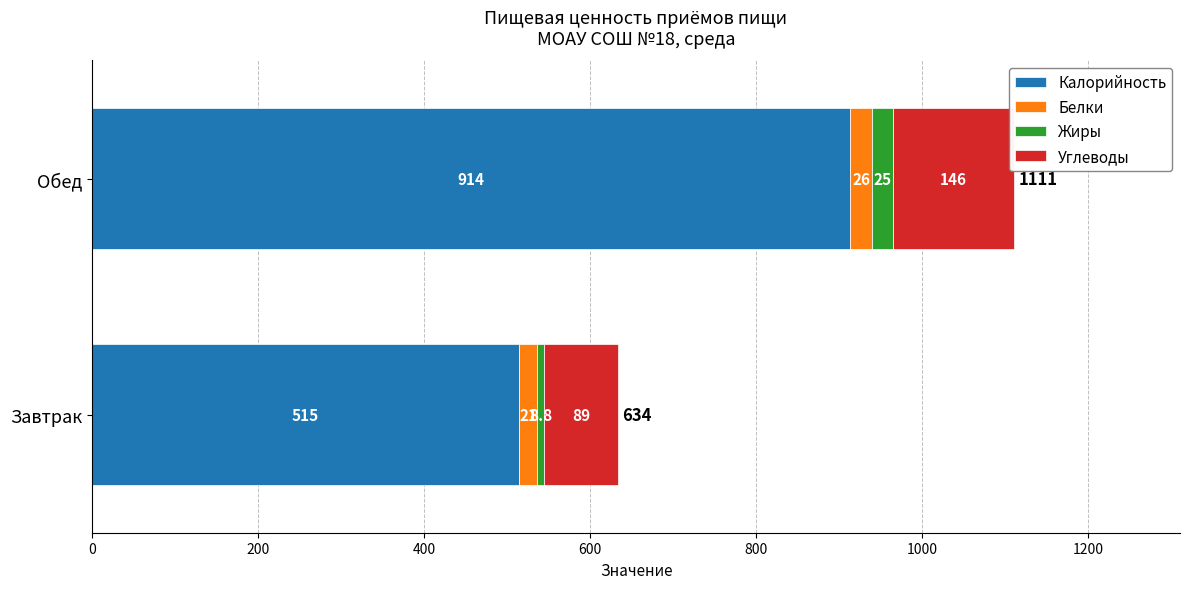

How many categories are shown in the chart?

2